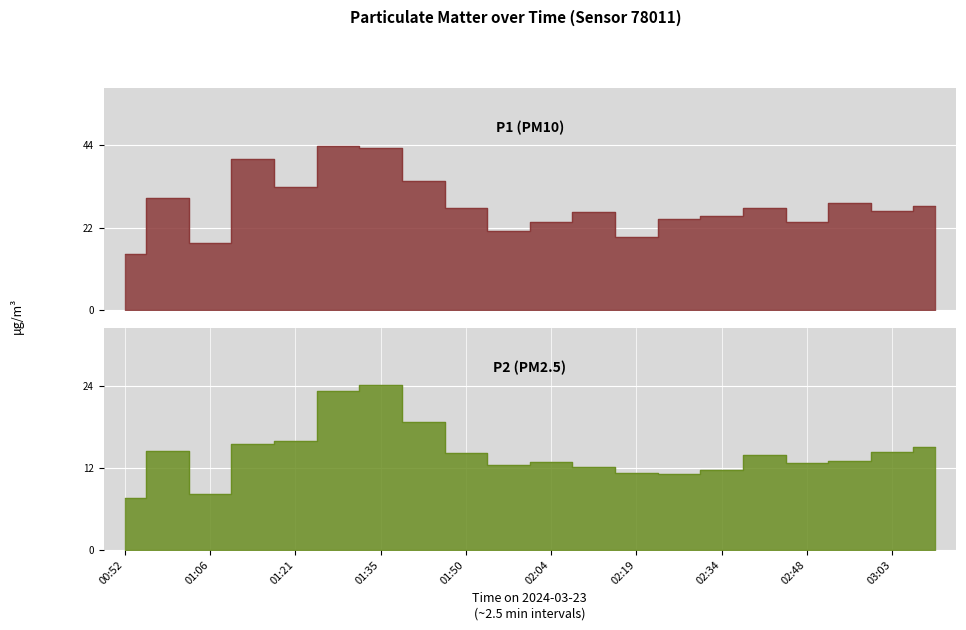

True or false: P2 has a value of 13.2 at 00:52.

False